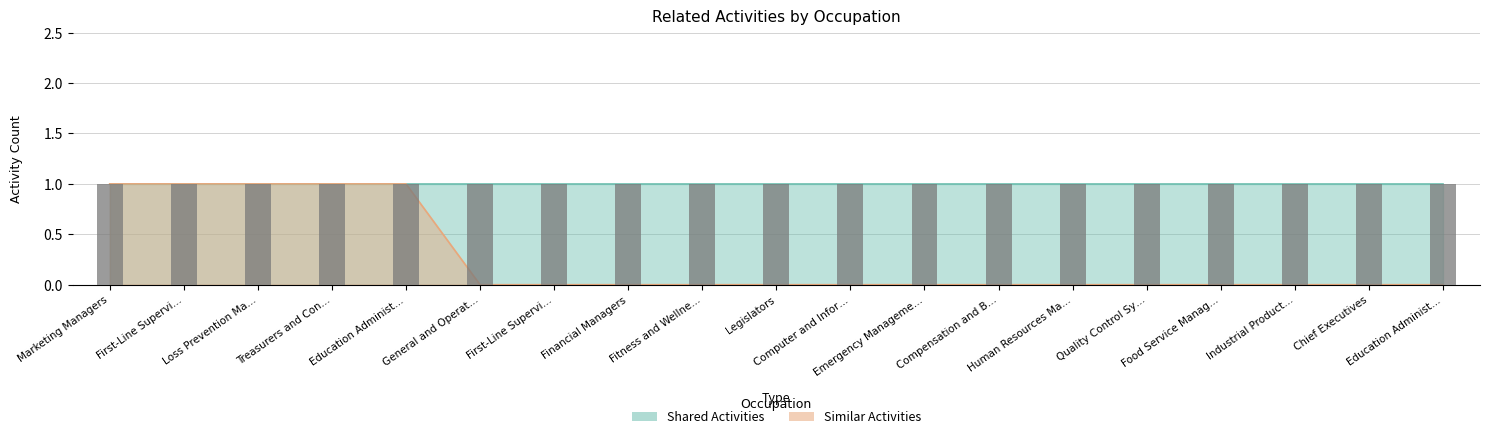

At which category does the chart reach its peak across all series?

Marketing Managers